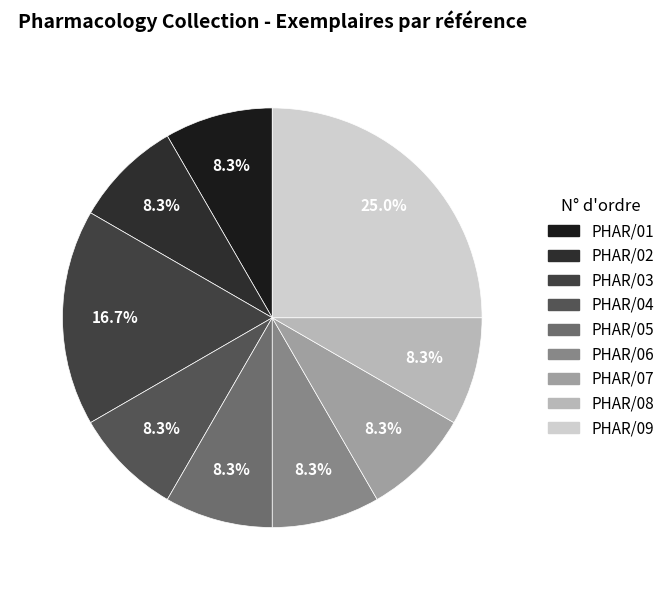

How much of the chart is everything except PHAR/02?

91.7%